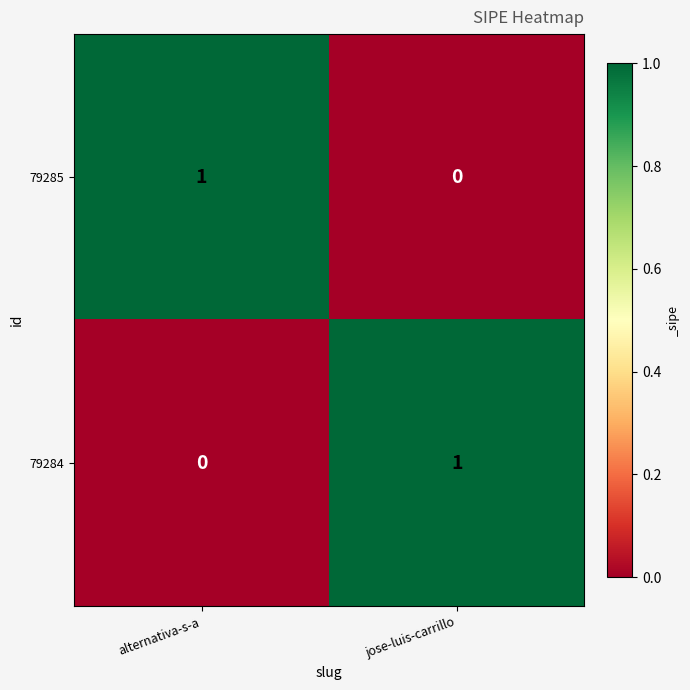

Rank the categories by 79284 value from highest to lowest.

jose-luis-carrillo, alternativa-s-a